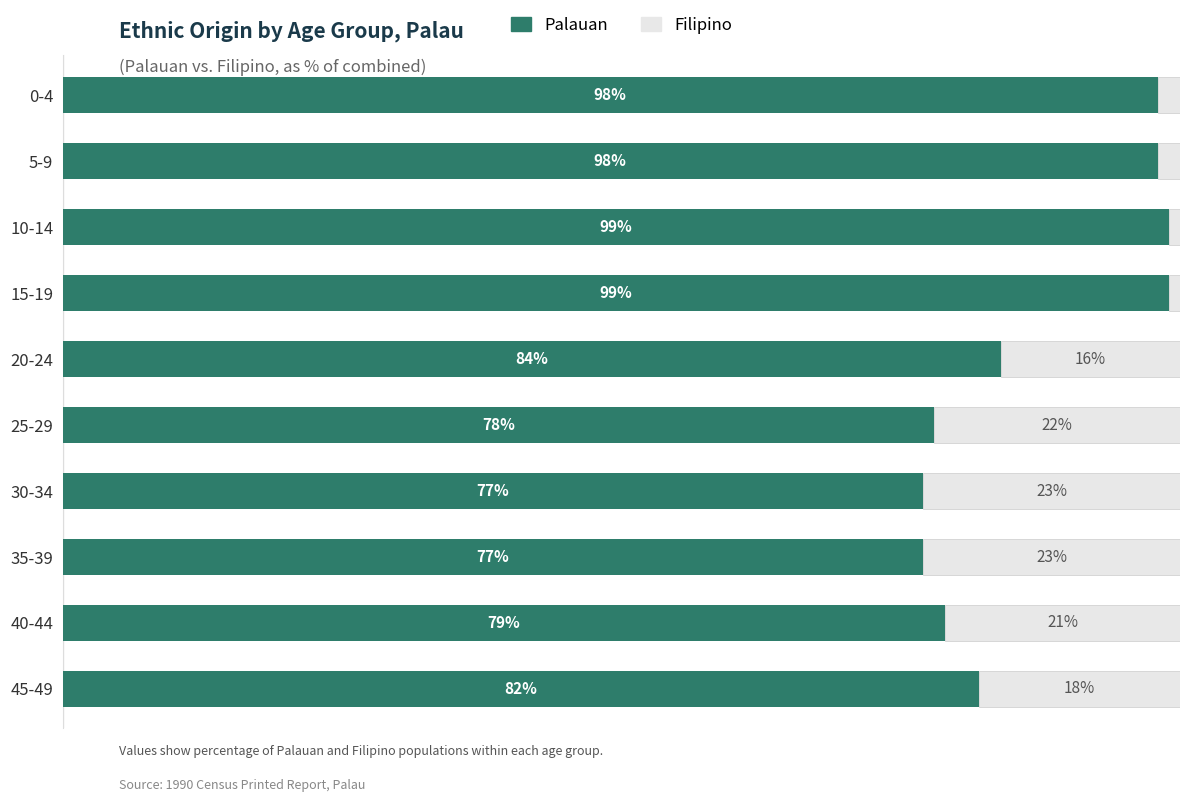

Reading right to left, list all the values displayed in this chart.

Palauan: 82	79	77	77	78	84	99	99	98	98
Filipino: 18	21	23	23	22	16	1	1	2	2